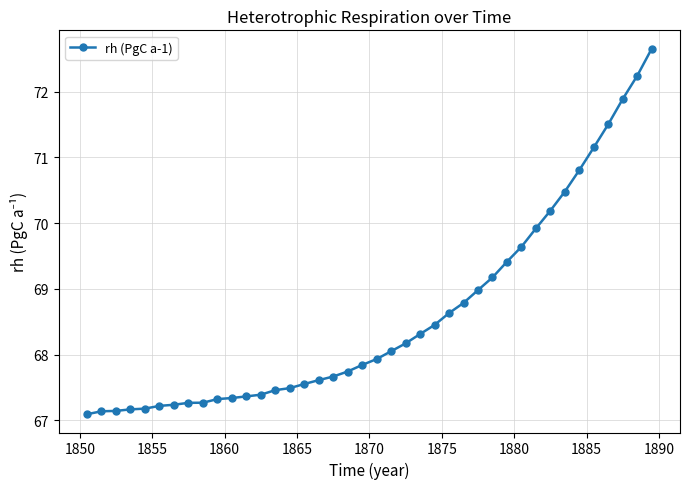

What is the average value?

68.6